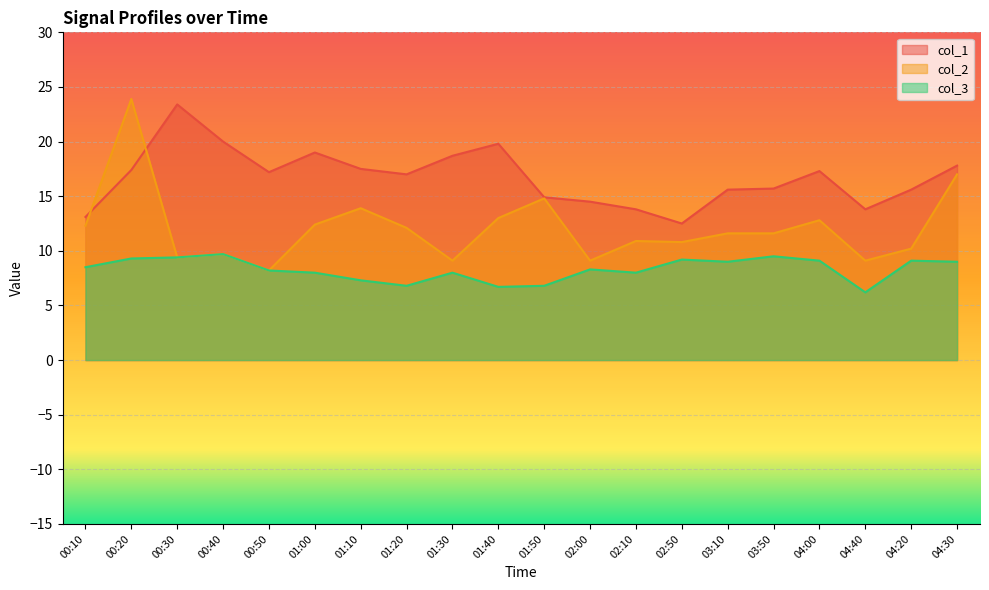

Reading right to left, extract all data points from this chart.

col_1: 17.8	15.6	13.8	17.3	15.7	15.6	12.5	13.8	14.5	14.9	19.8	18.7	17.0	17.5	19.0	17.2	20.0	23.4	17.4	13.1
col_2: 17.0	10.2	9.1	12.8	11.6	11.6	10.8	10.9	9.1	14.8	13.0	9.1	12.1	13.9	12.4	8.2	9.7	9.4	23.9	12.3
col_3: 9.0	9.1	6.2	9.1	9.5	9.0	9.2	8.0	8.3	6.8	6.7	8.0	6.8	7.3	8.0	8.2	9.7	9.4	9.3	8.5